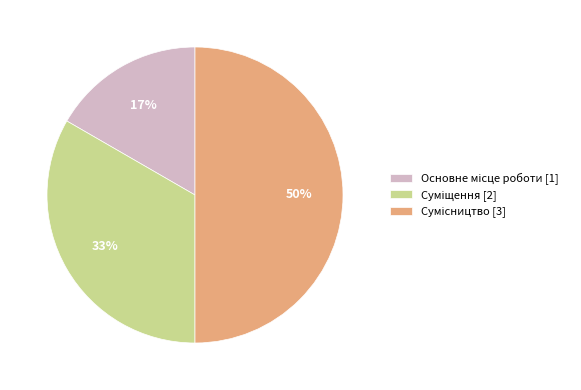

To the nearest percent, what is the difference between the largest and smallest slice percentages?

33%